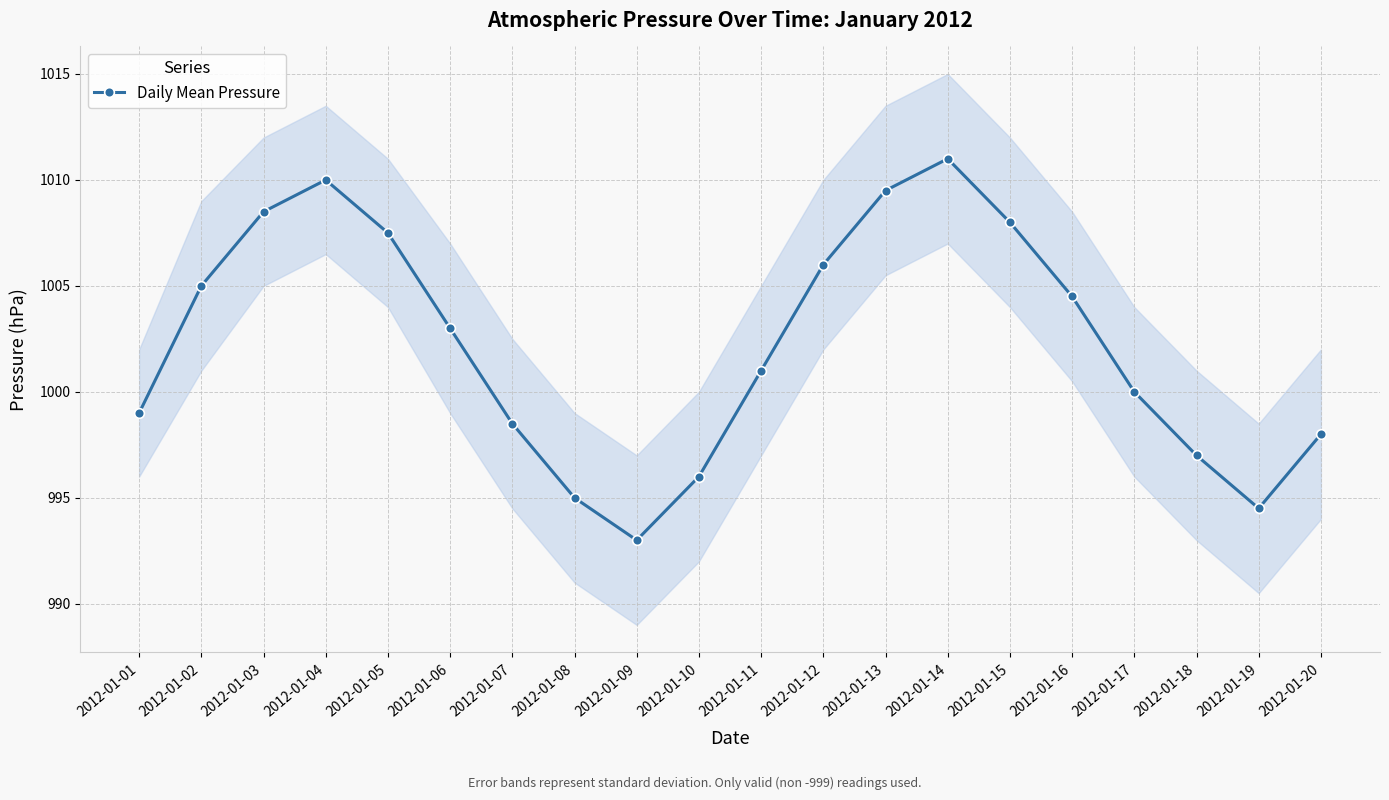

At which category does the data reach its first local valley?

2012-01-09